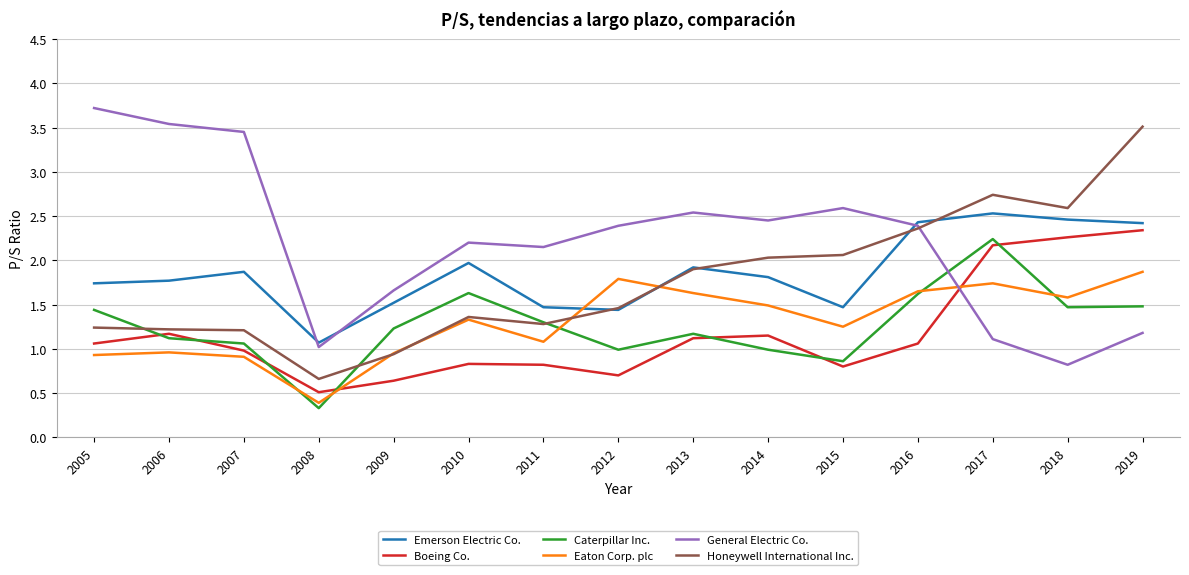

How many intersections are there between Eaton Corp. plc and Emerson Electric Co.?

2